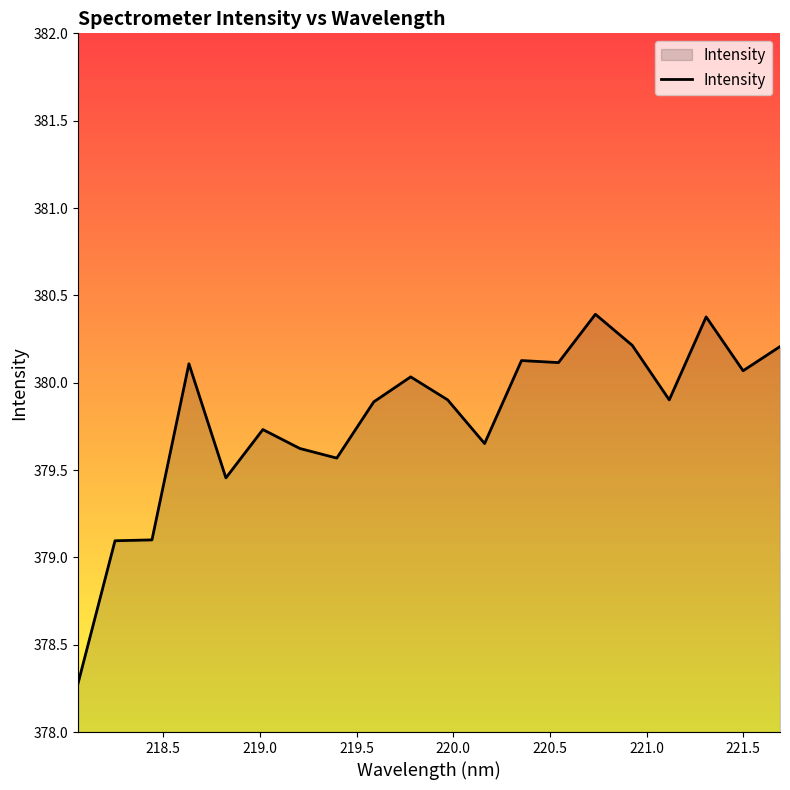

What is the minimum value shown in the chart?

378.3